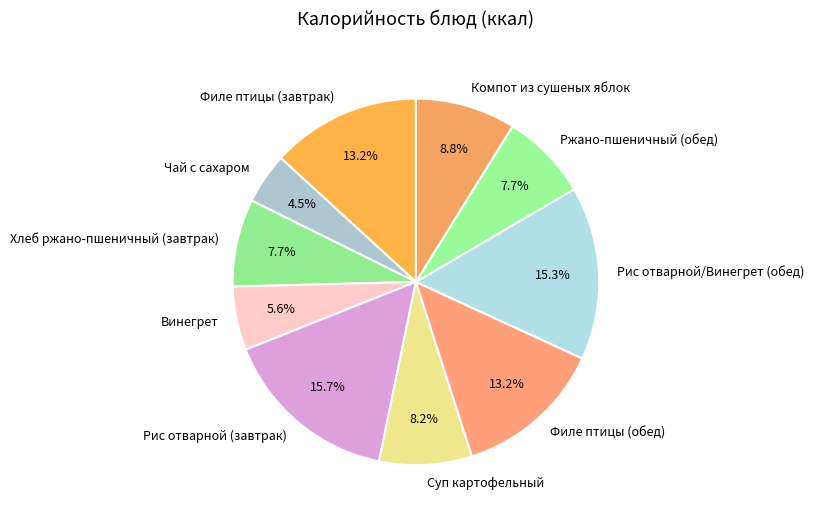

How much of the chart is everything except Винегрет?

94.4%